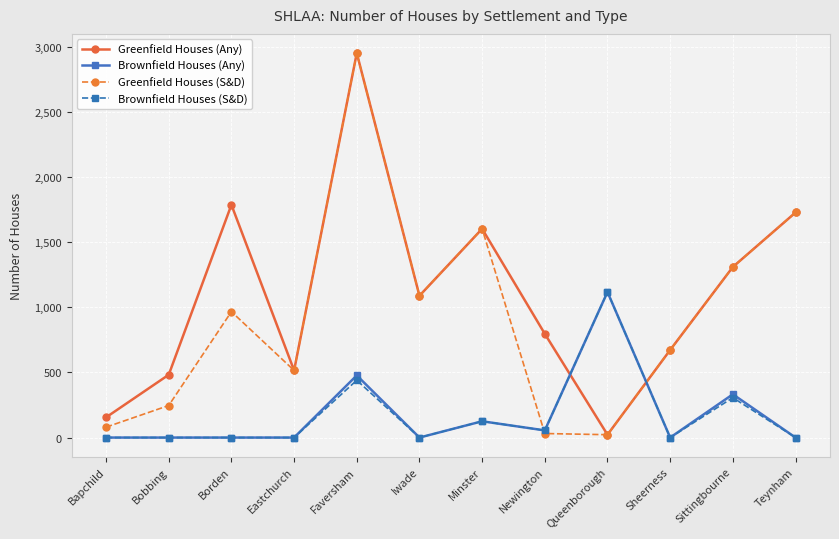

What is the spread (max minus min) of values at Newington?

765